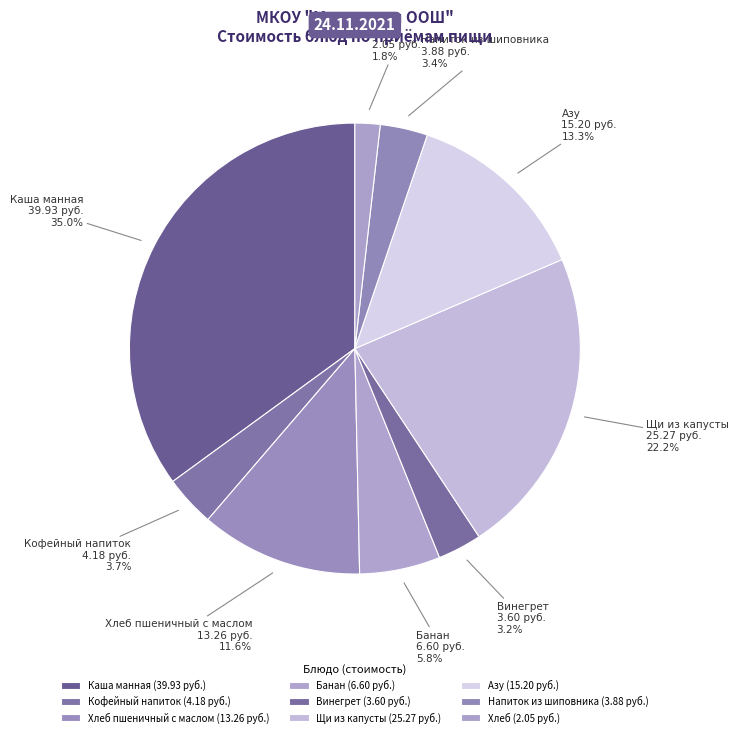

What is the smallest slice in the pie chart?

Хлеб